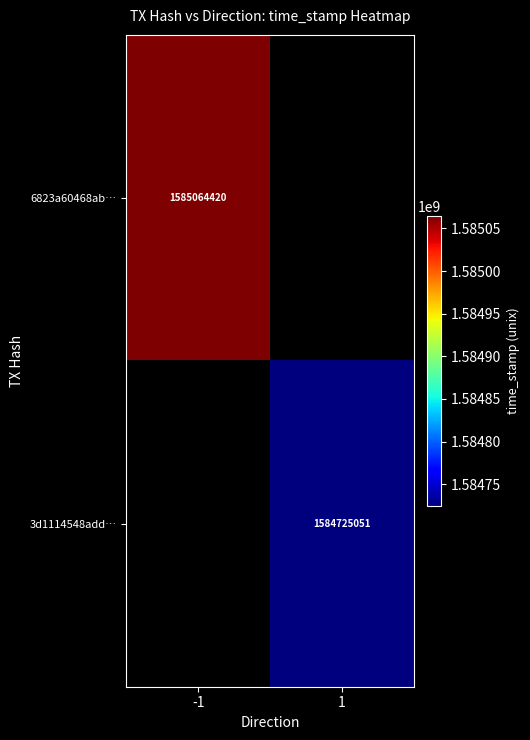

Is it true that 3d1114548add… equals 1584725051 at 1?

True